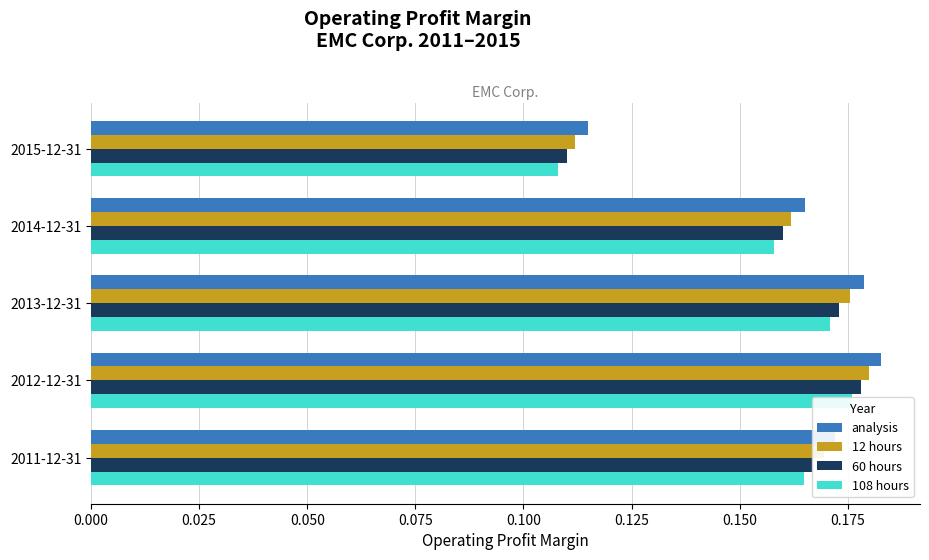

How many bars are there in total?

20